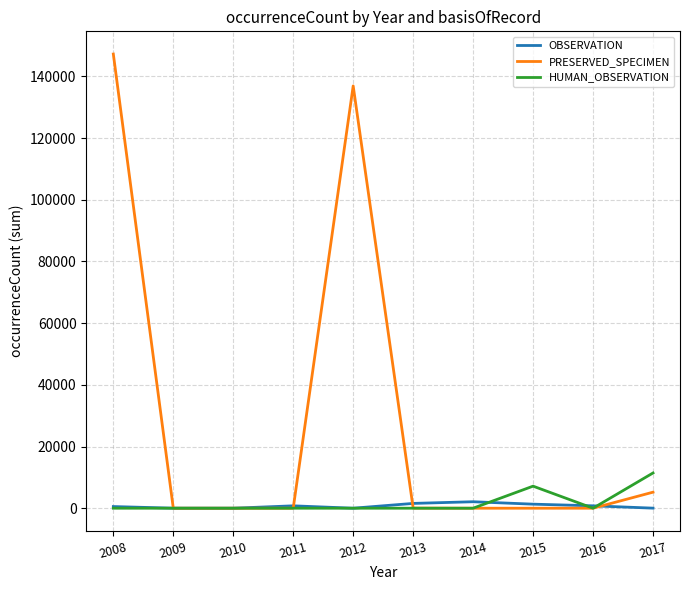

Rank the series by their maximum value, from lowest to highest.

OBSERVATION, HUMAN_OBSERVATION, PRESERVED_SPECIMEN